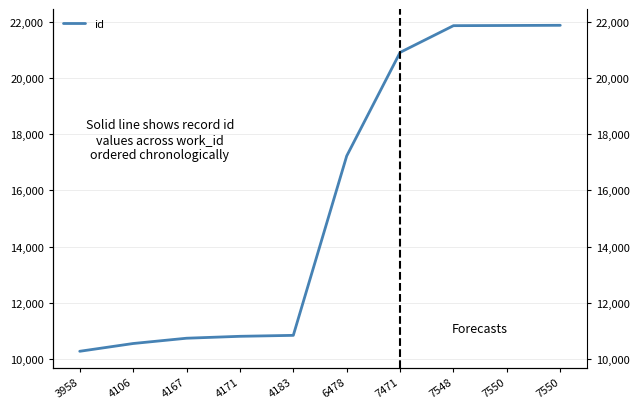

Is it true that the value at 7550 is 21860?

True